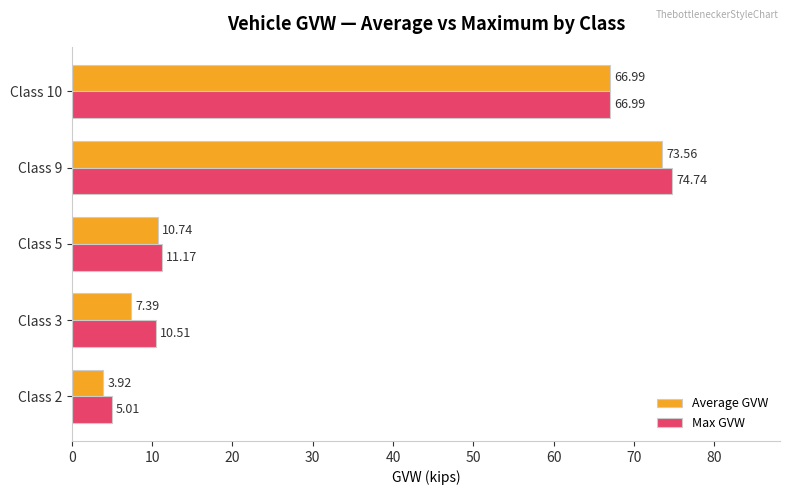

Which series has the largest range (max minus min)?

Max GVW